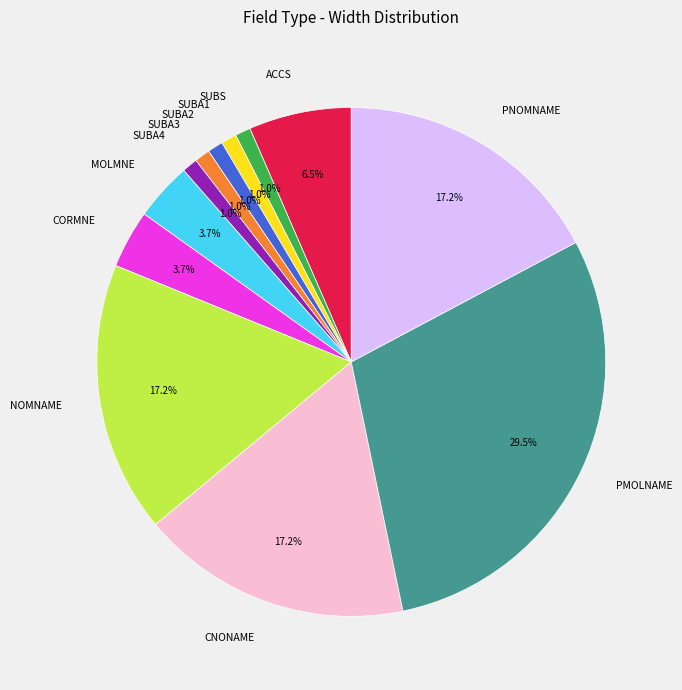

What is the largest slice in the pie chart?

PMOLNAME